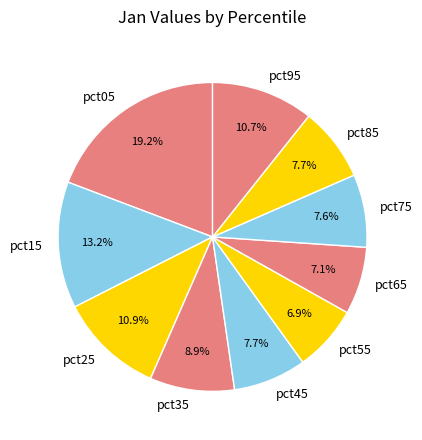

How many segments does this pie chart have?

10